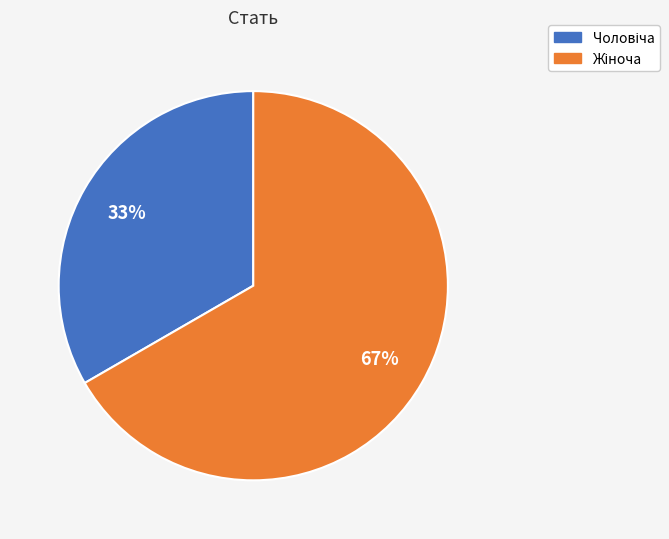

Count the number of slices in the pie.

2